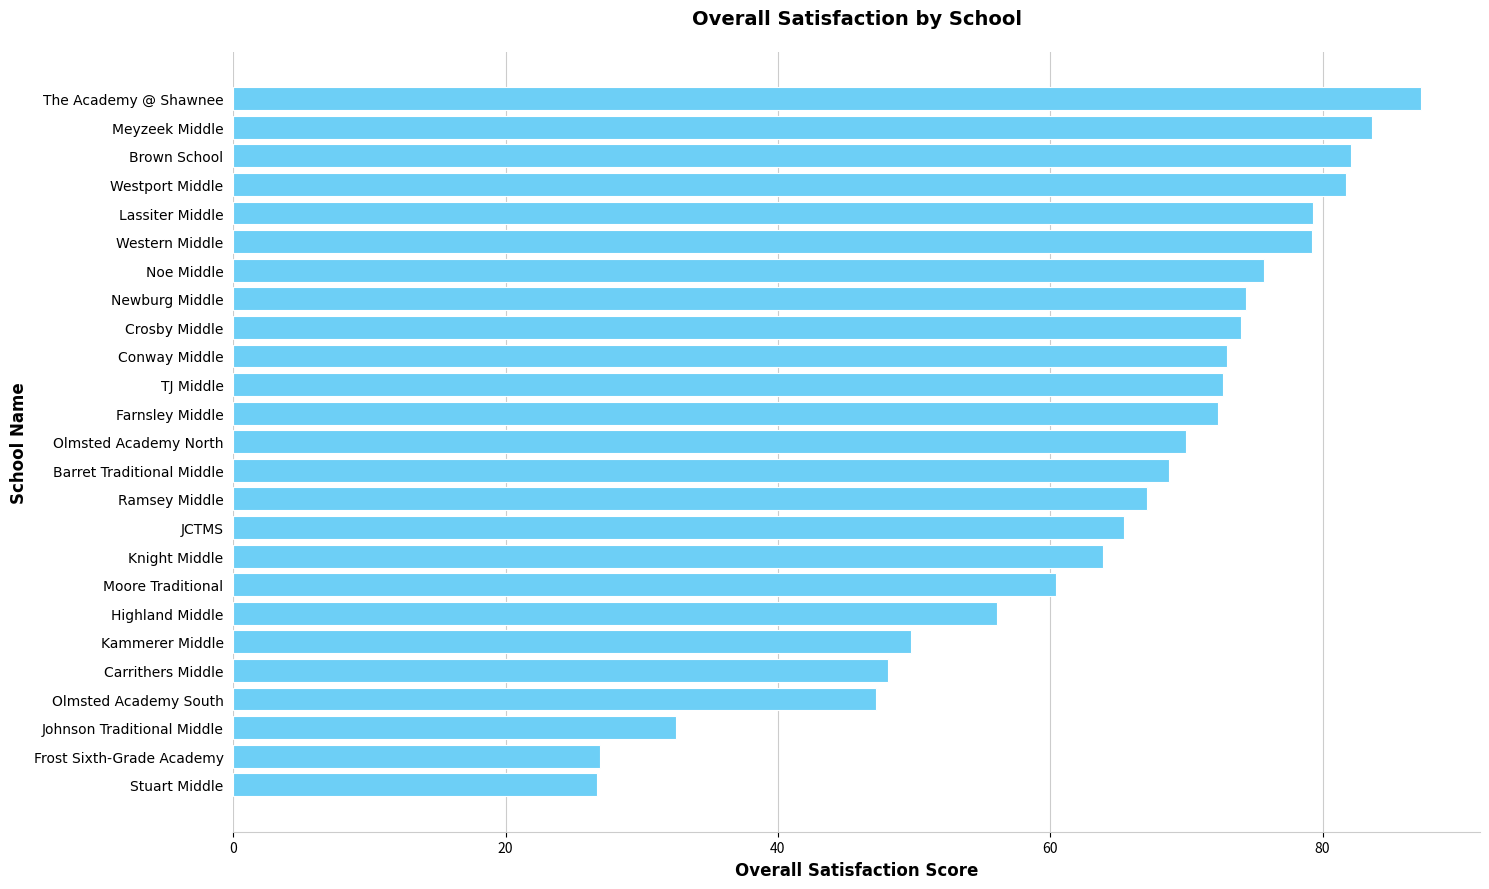

What is the minimum value shown in the chart?

26.7